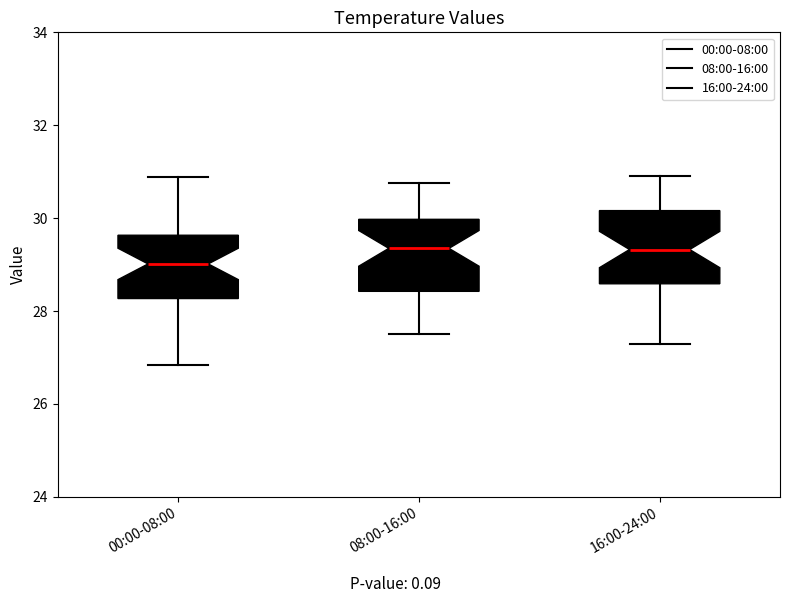

Where does the upper whisker of the box for 08:00-16:00 end on the y-axis? The values are not printed on the chart, so give them approximately, as read against the axis.

30.8